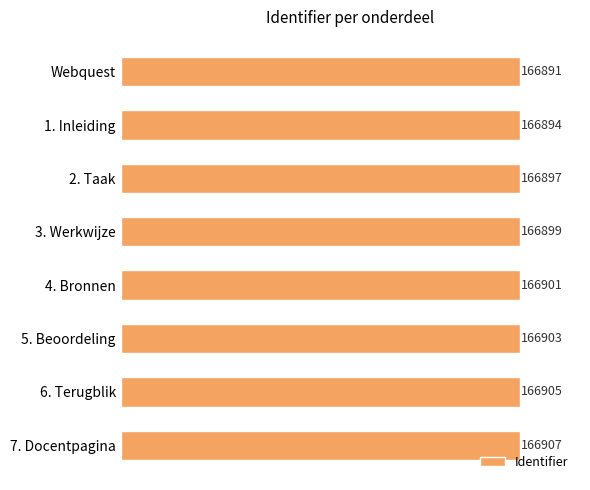

What is the sum of all values?

1335197